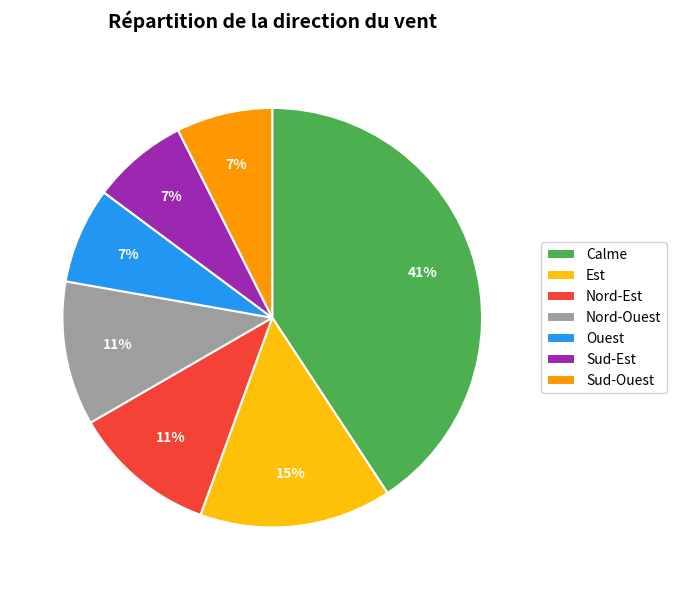

To the nearest percent, what portion does Nord-Est represent?

11%